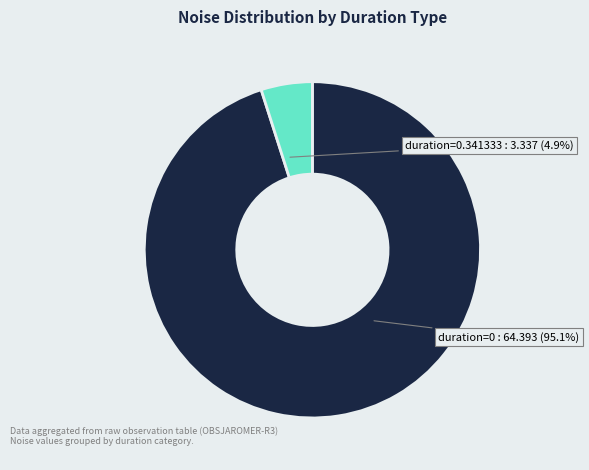

Does any single category account for the majority?

Yes